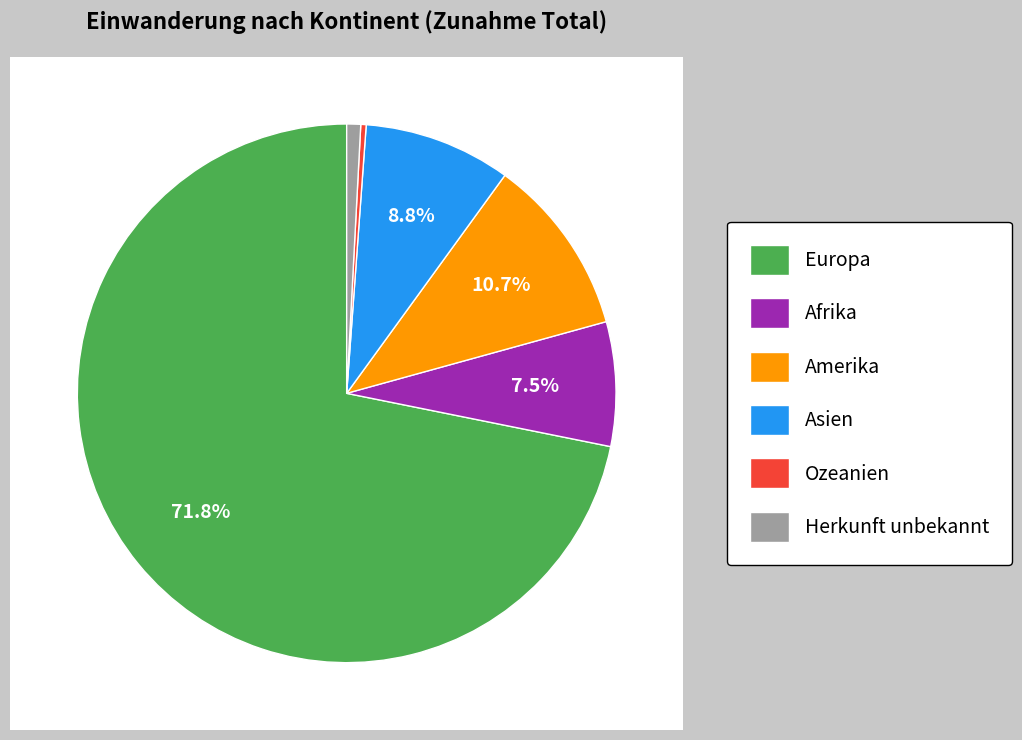

Which slice is the smallest?

Ozeanien